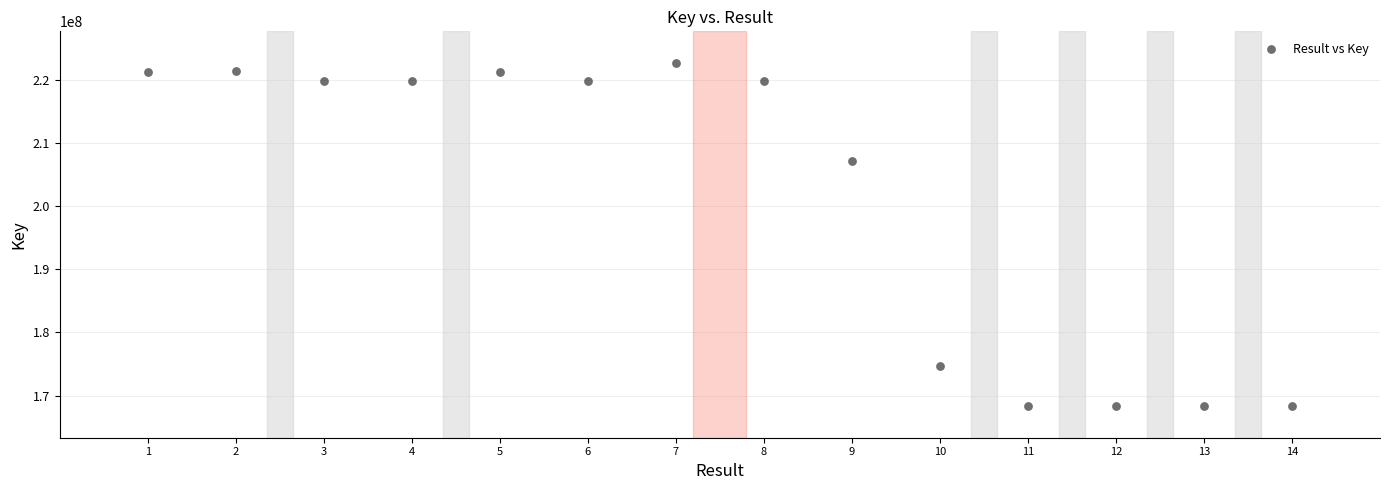

What Y value in the scatter plot is closest to 195487620?

207190198